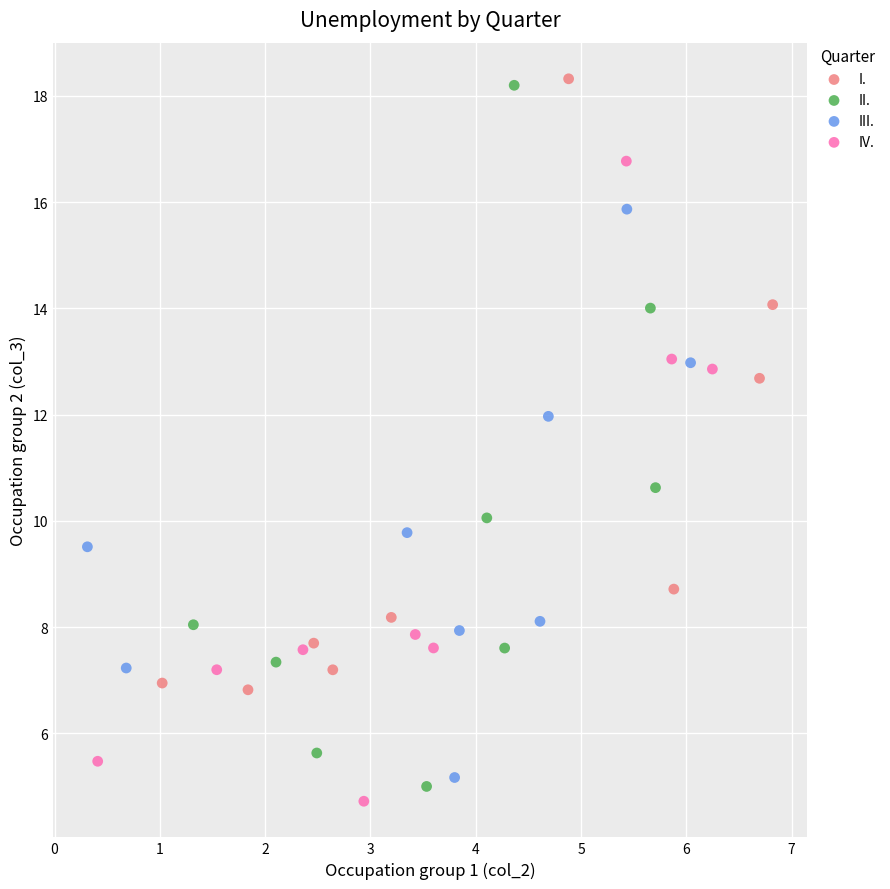

Which series contains the lowest Y value?

IV.